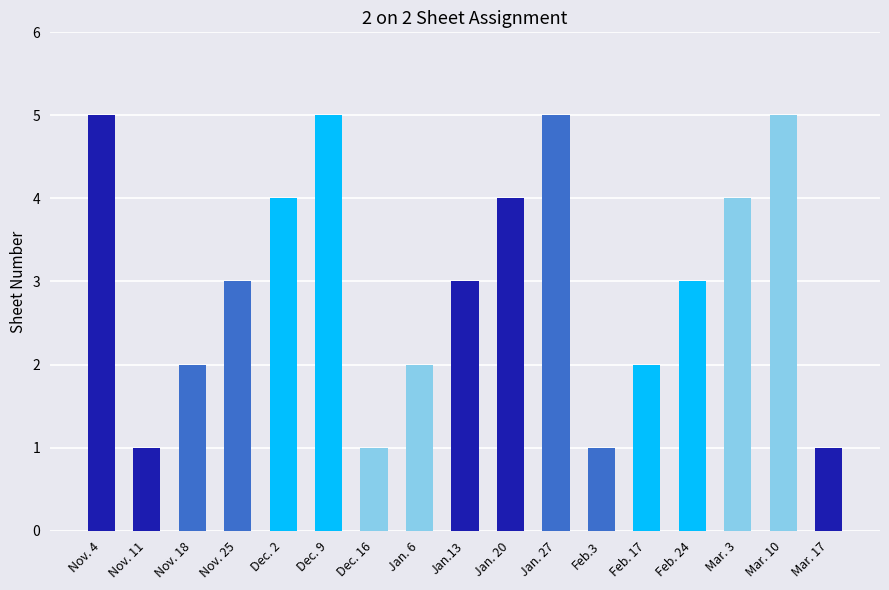

What is the average value?

3